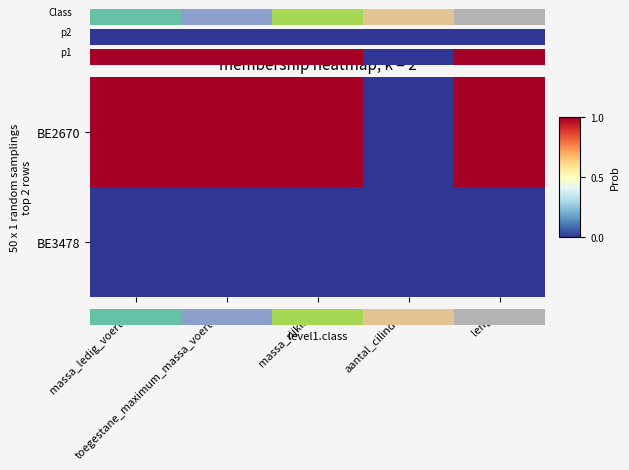

How many data points does each series have?

5